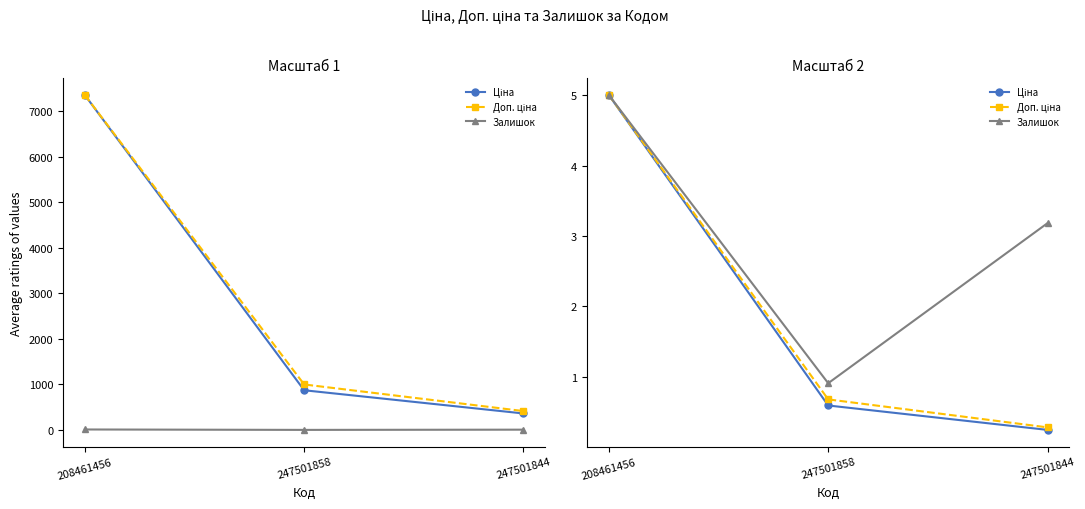

At how many categories does at least one series exceed 2?

2